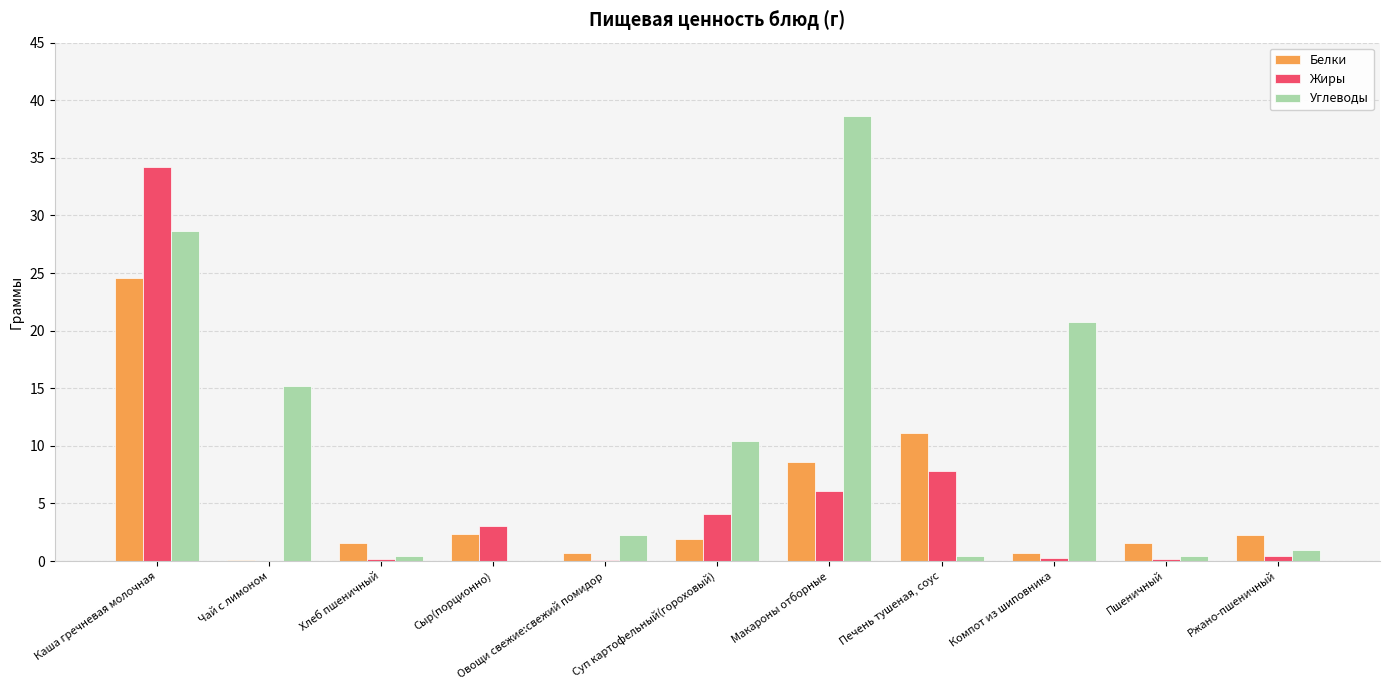

At which category is the sum across all series the highest?

Каша гречневая молочная